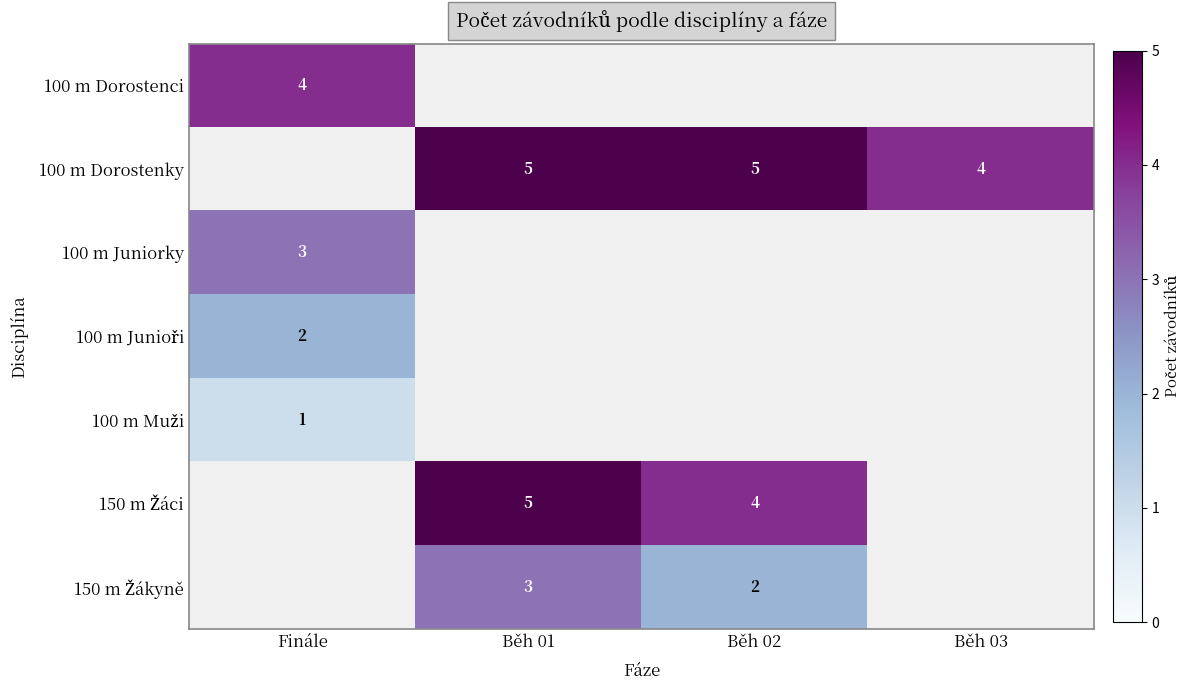

The 100 m Dorostenci series shows 6 at Finále. True or false?

False